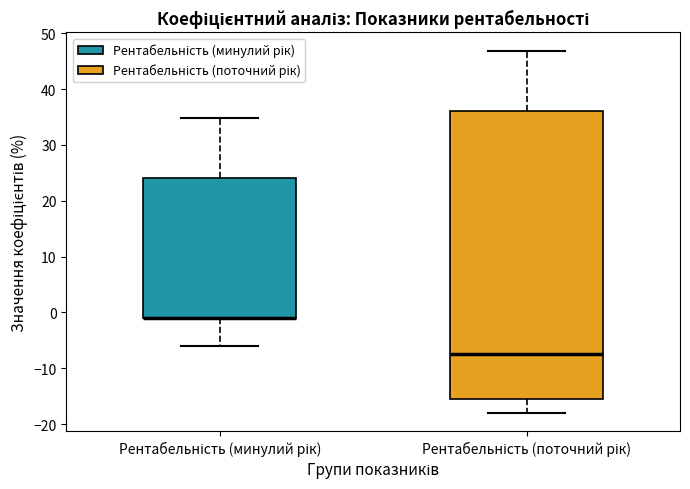

Where is the lower edge of the box for Рентабельність (поточний рік) on the y-axis? The values are not printed on the chart, so give them approximately, as read against the axis.

-16